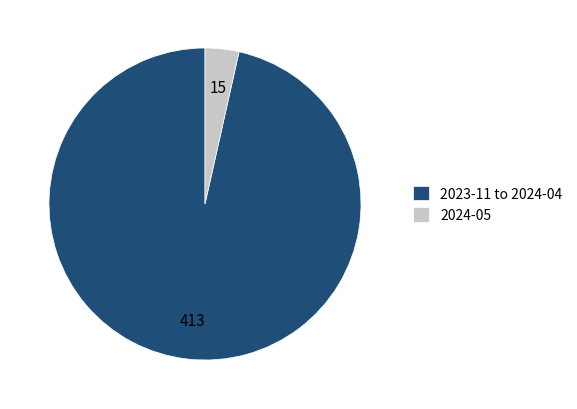

Which category has the smallest portion of the pie?

2024-05